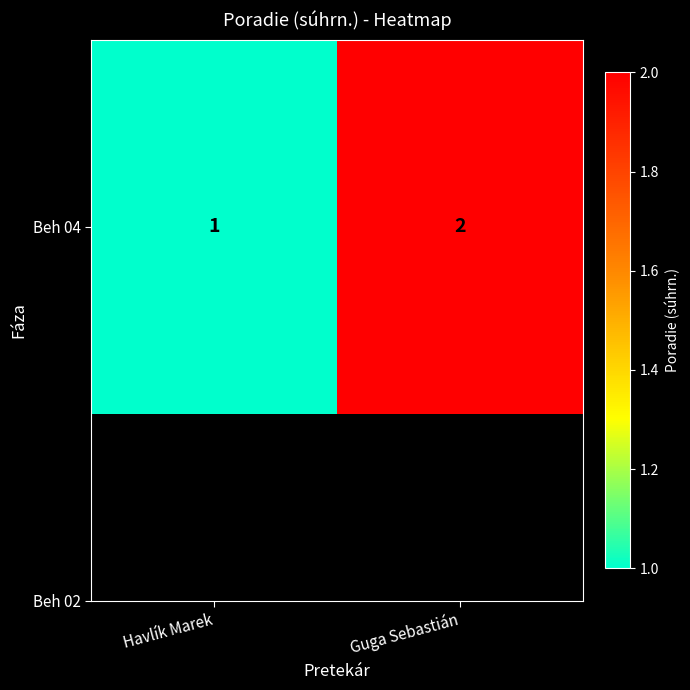

List the labels in order of value, smallest first.

Havlík Marek, Guga Sebastián